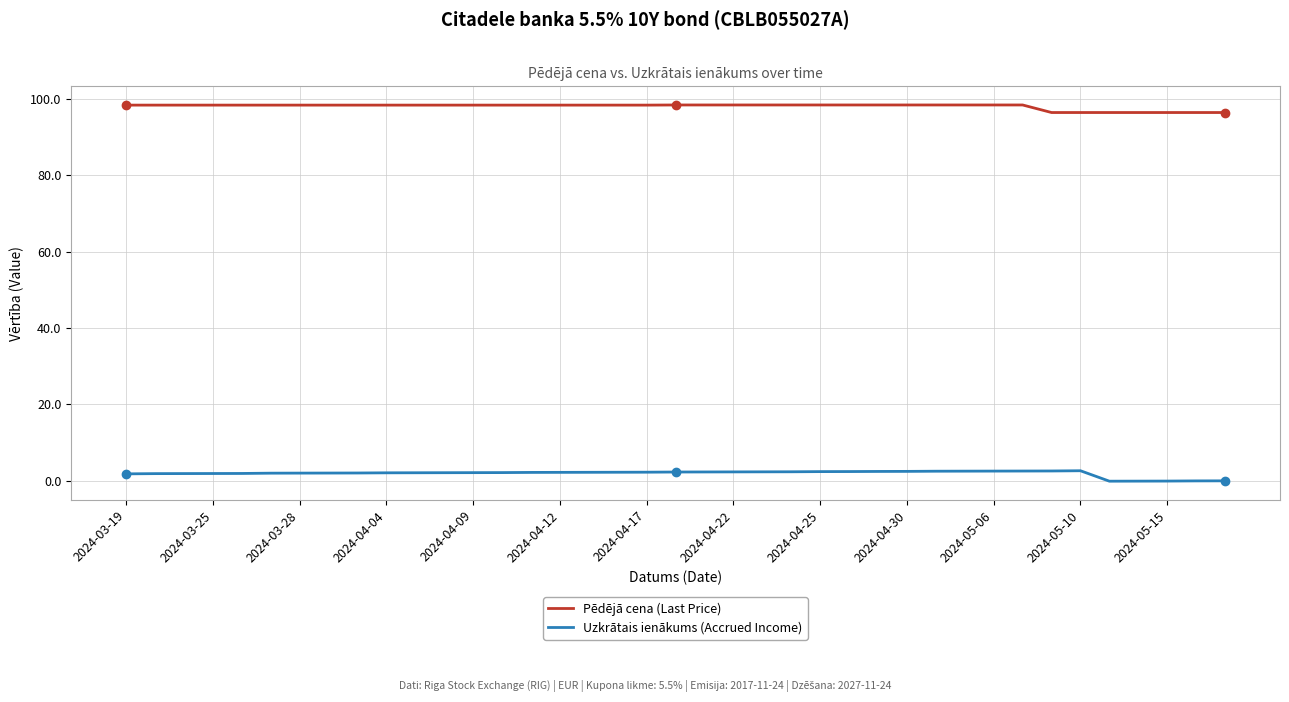

True or false: Uzkrātais ienākums (Accrued Income) and Pēdējā cena (Last Price) cross at least once.

False